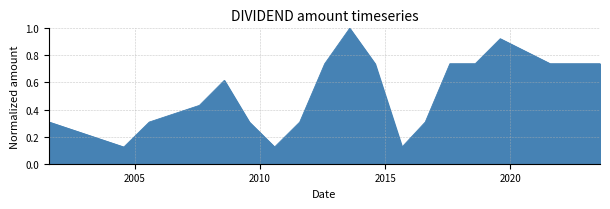

What is the greatest value displayed?

1.0